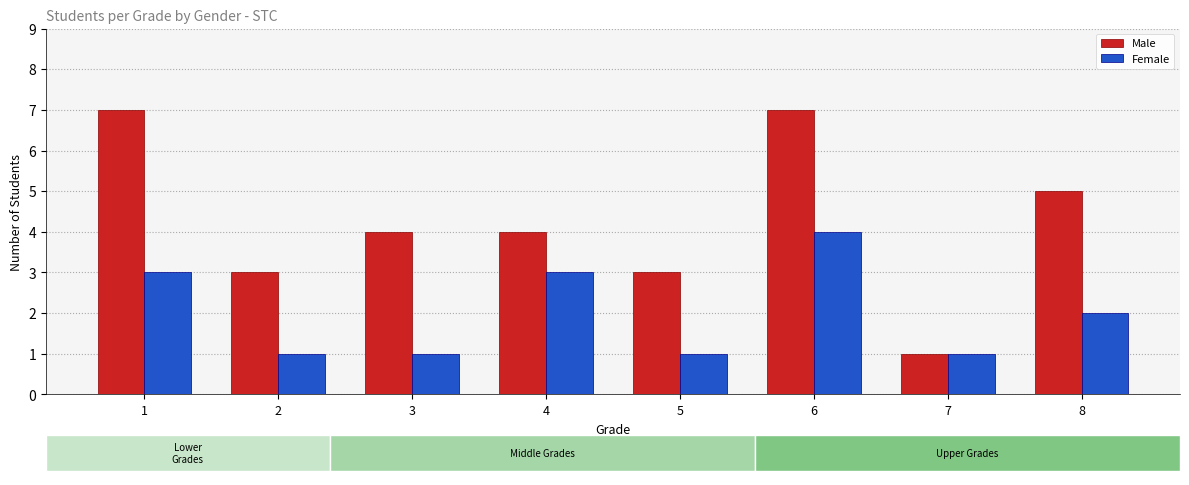

List the series in order of their peak value, lowest first.

Female, Male